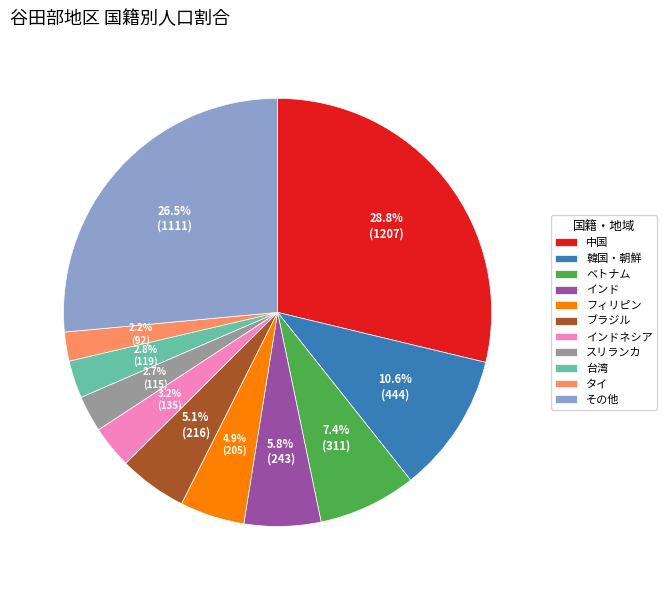

Is there a majority slice in this chart?

No